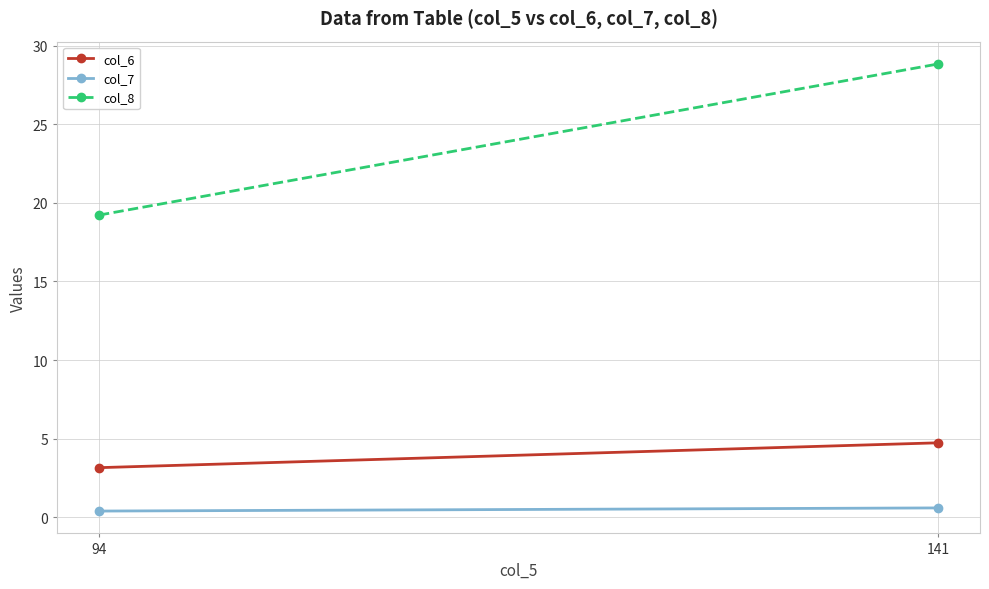

Reading left to right, list all the values displayed in this chart.

col_6: 94=3.2	141=4.7
col_7: 94=0.4	141=0.6
col_8: 94=19.2	141=28.8